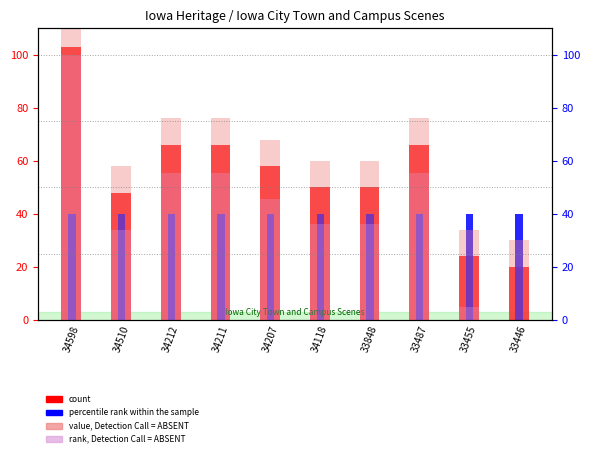

True or false: rank, Detection Call = ABSENT has a value of 78.4 at 34207.

False